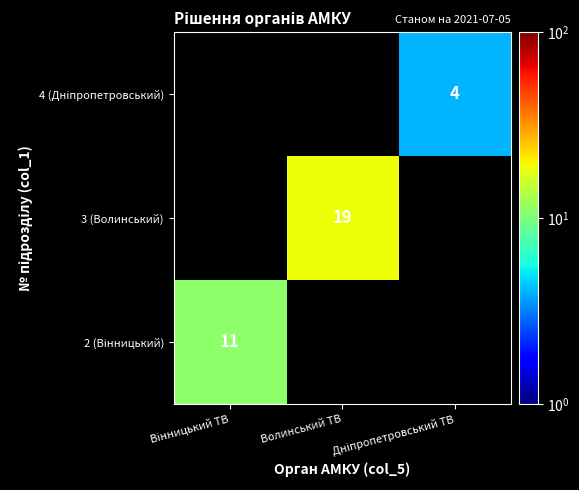

The 3 (Волинський) series shows 19 at Волинський ТВ. True or false?

True